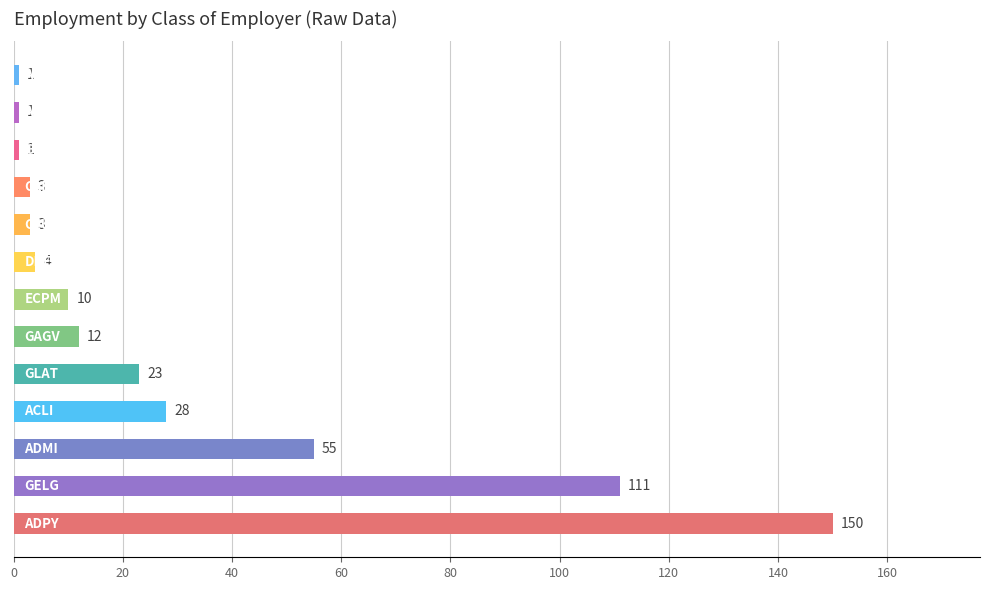

What is the maximum value shown in the chart?

150